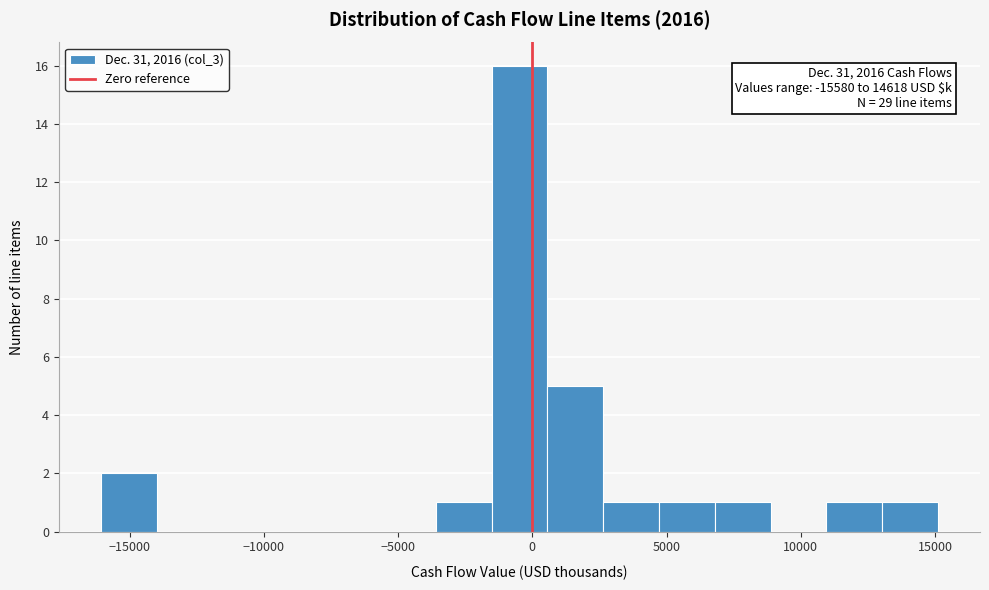

Which range on the x-axis has the tallest bar?

-1500 to 500